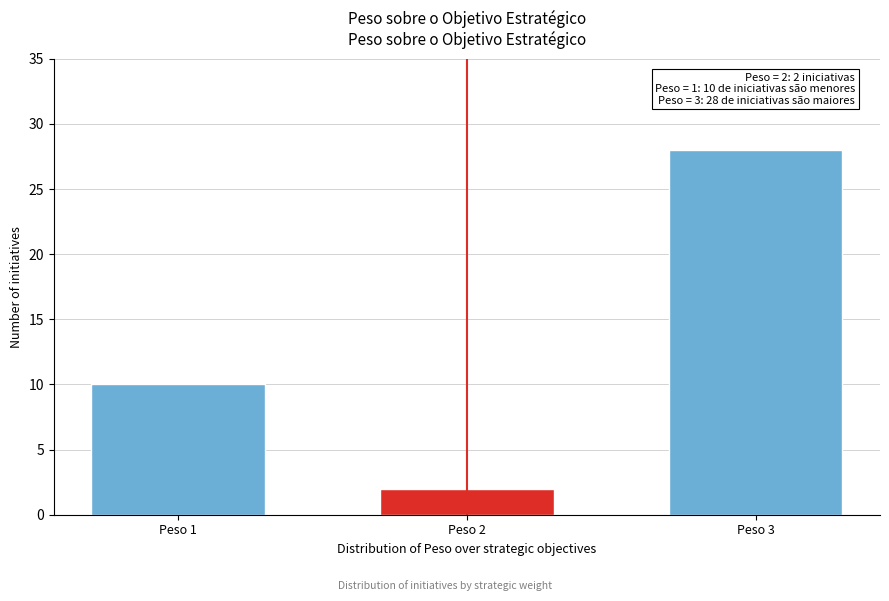

Reading right to left, transcribe all the data shown in this chart.

28	2	10